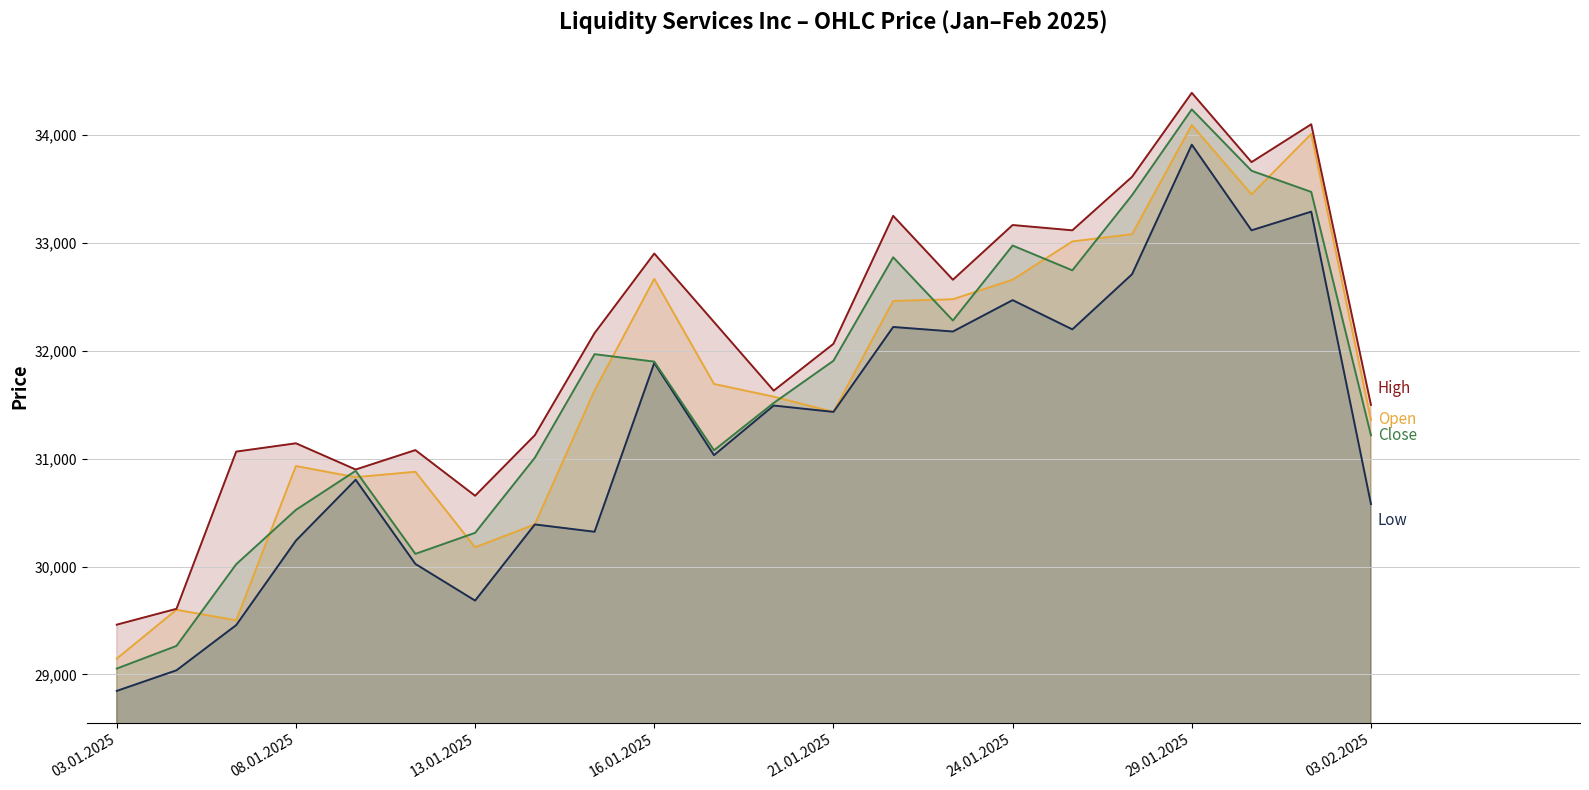

At which category is the sum across all series the highest?

29.01.2025